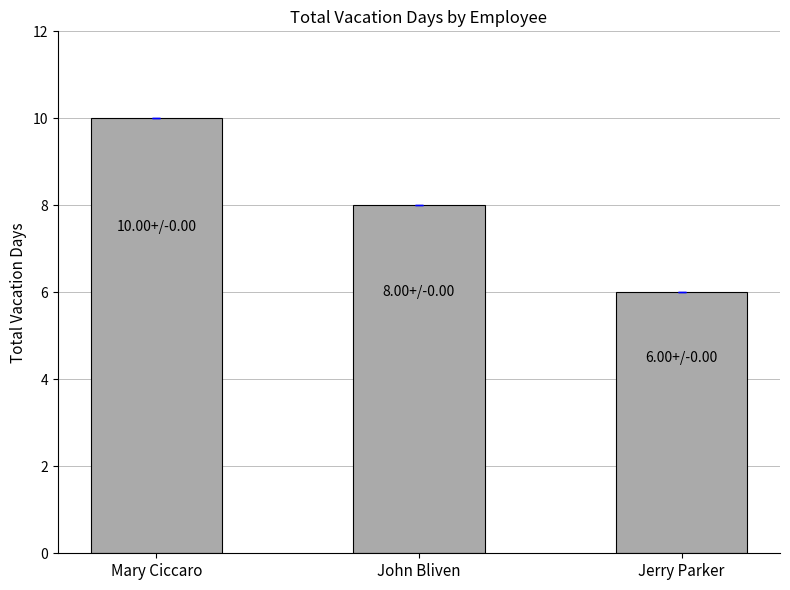

What is the smallest value displayed?

6